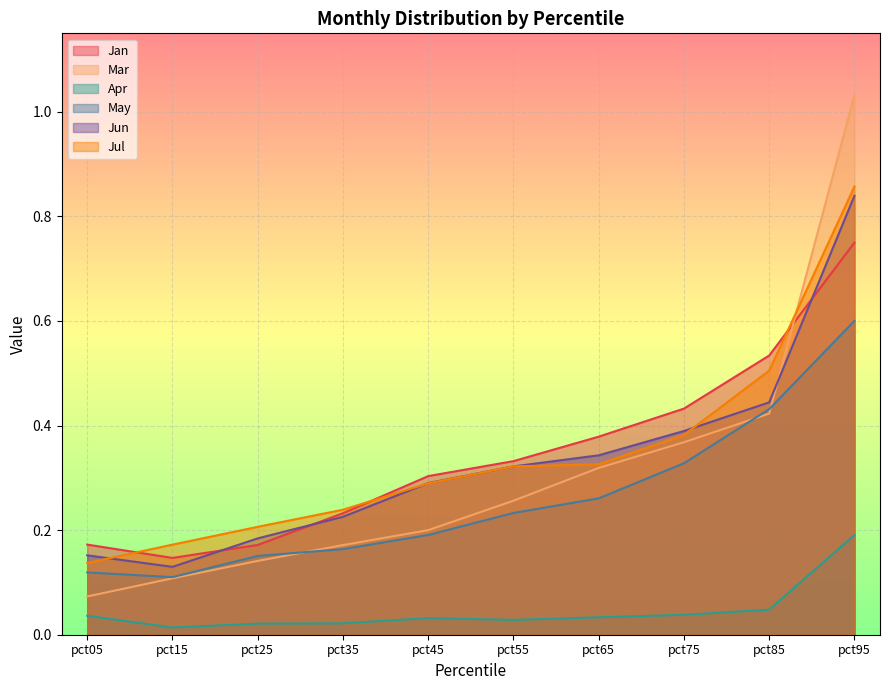

True or false: May and Mar cross at least once.

True